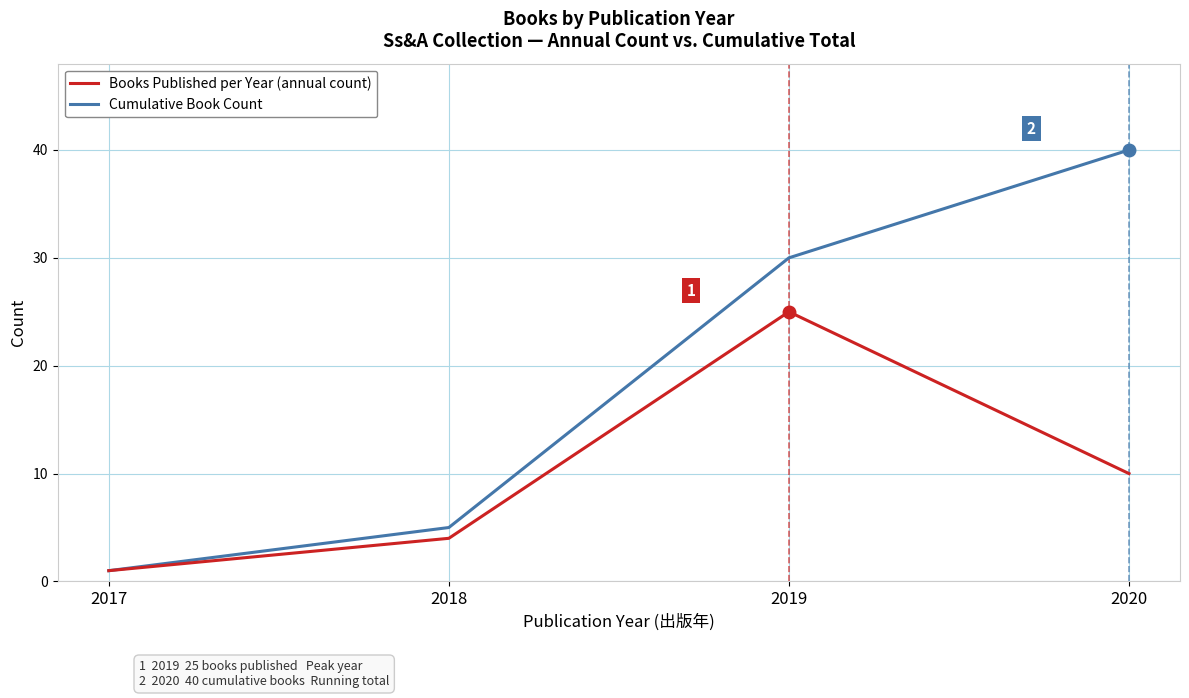

What is the difference between the highest and lowest values at 2019?

5